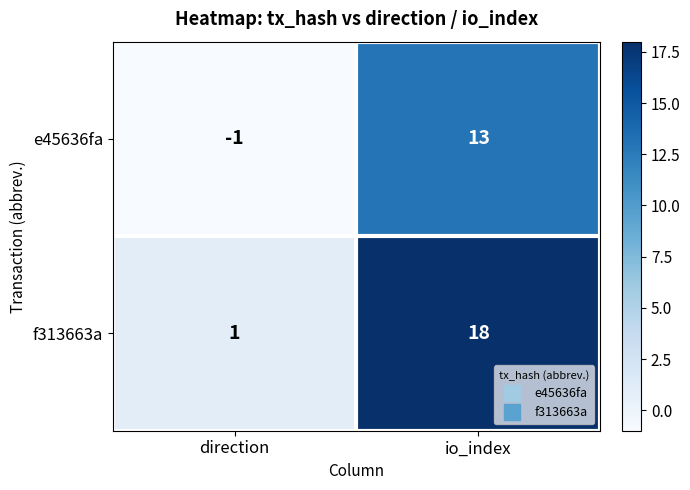

Count the number of categories in the chart.

2